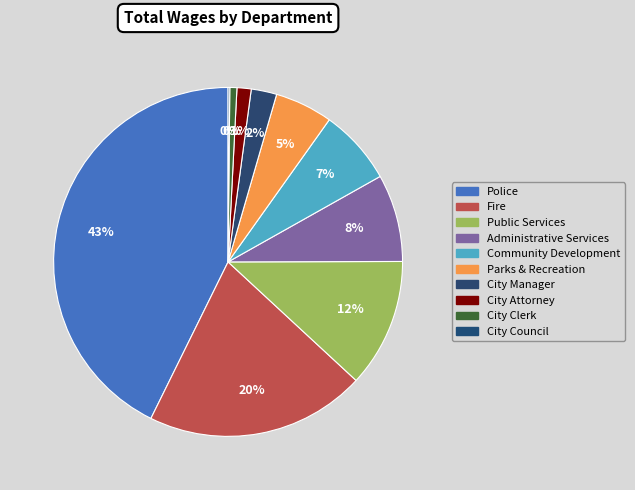

To the nearest percent, what is the difference between the largest and smallest slice percentages?

43%